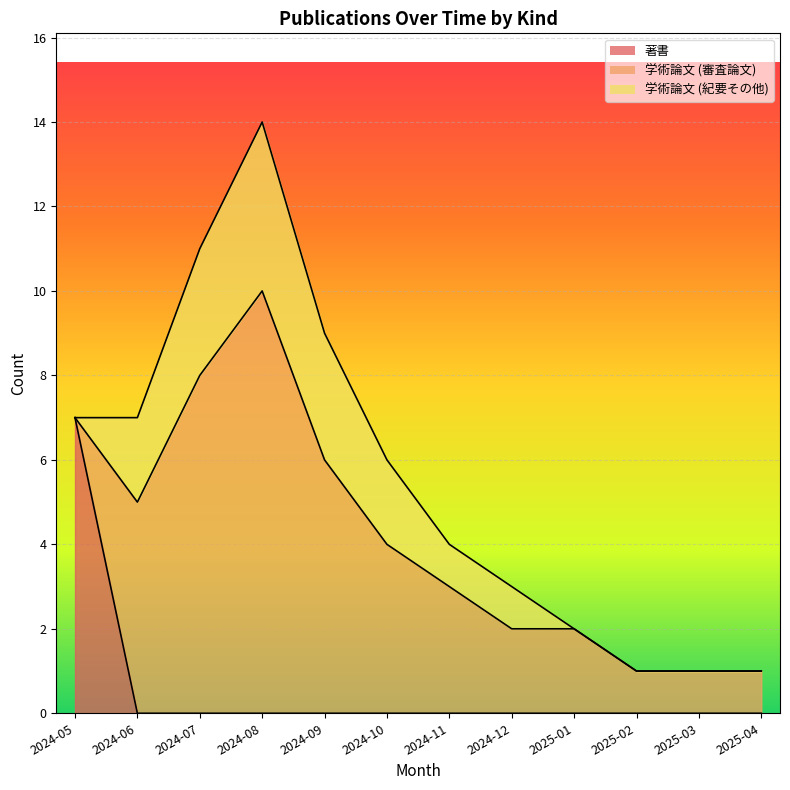

Is it true that 著書 equals 0 at 2024-10?

True